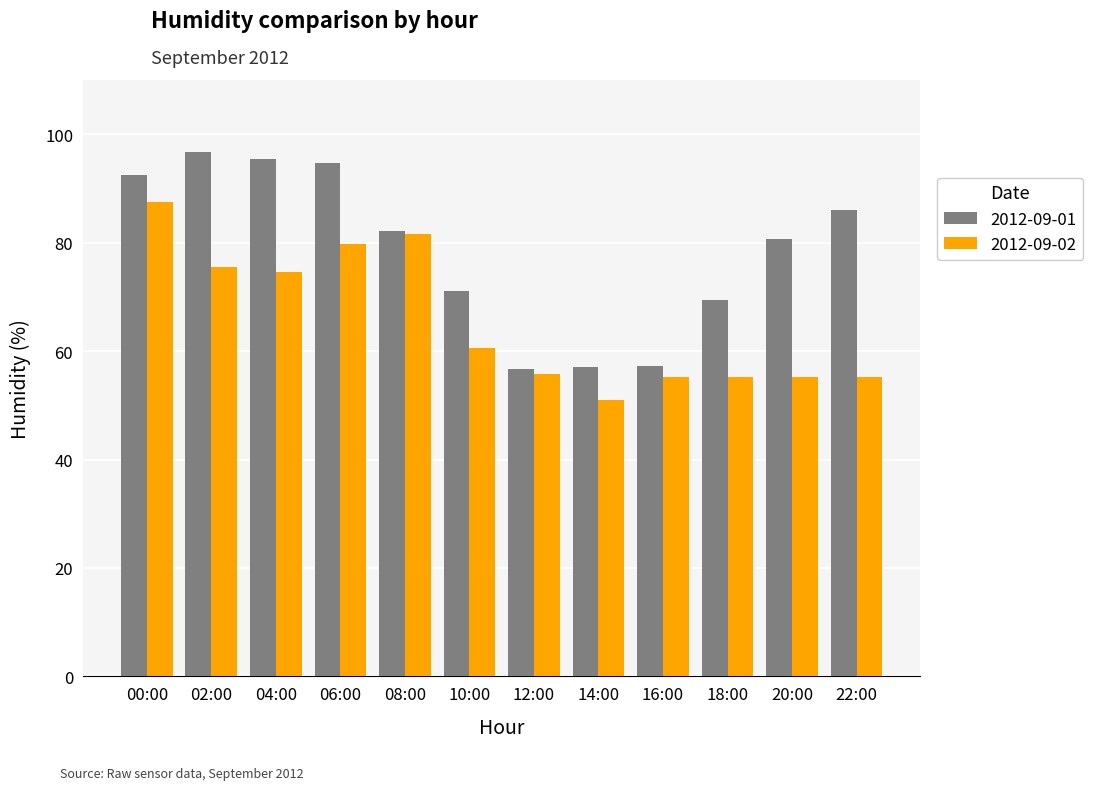

Does the chart contain stacked bars?

No